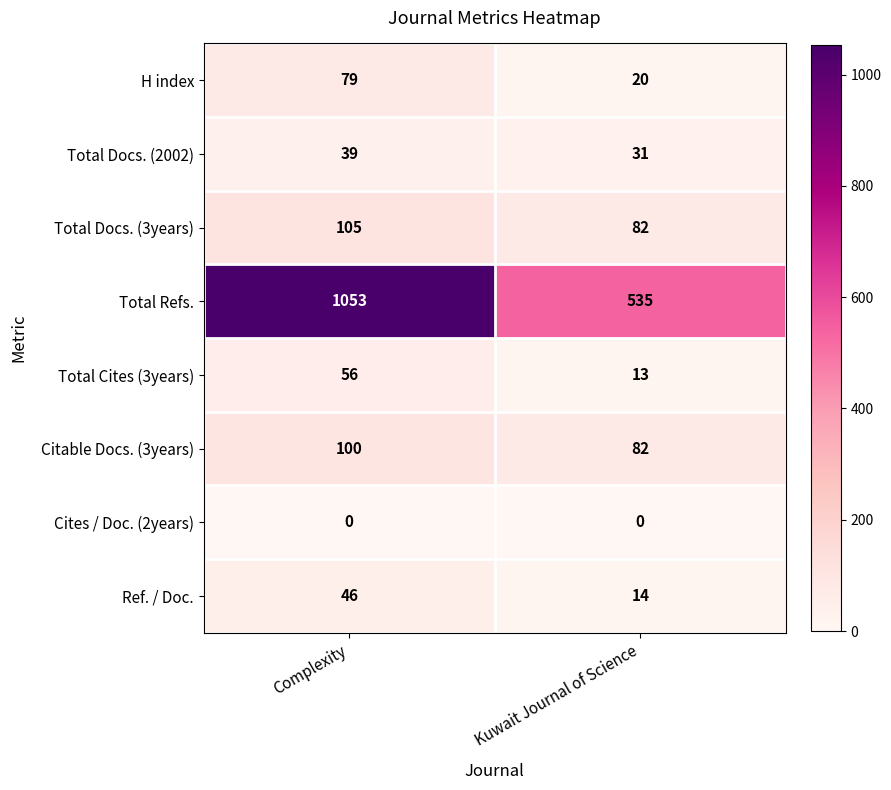

What is the difference between the Total Docs. (2002) values at Complexity and Kuwait Journal of Science?

8